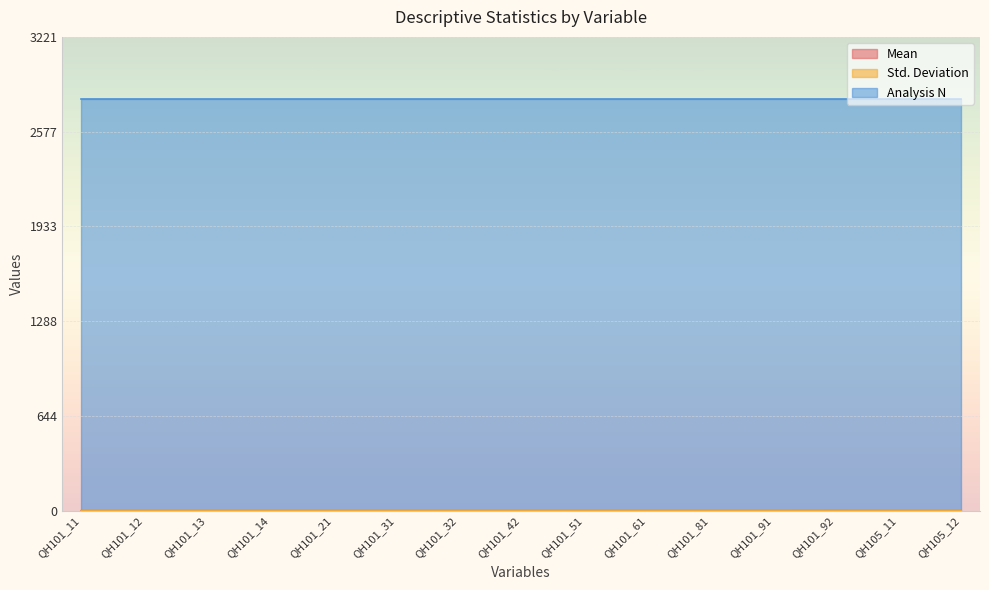

What is the minimum value for Analysis N?

2801.0